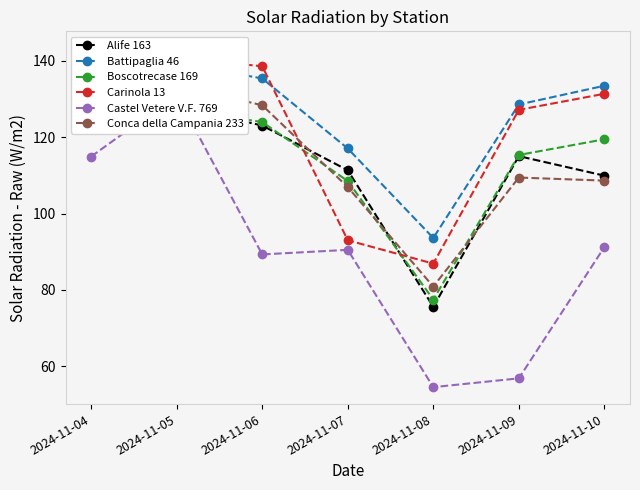

The Alife 163 series shows 115.0 at 2024-11-09. True or false?

True